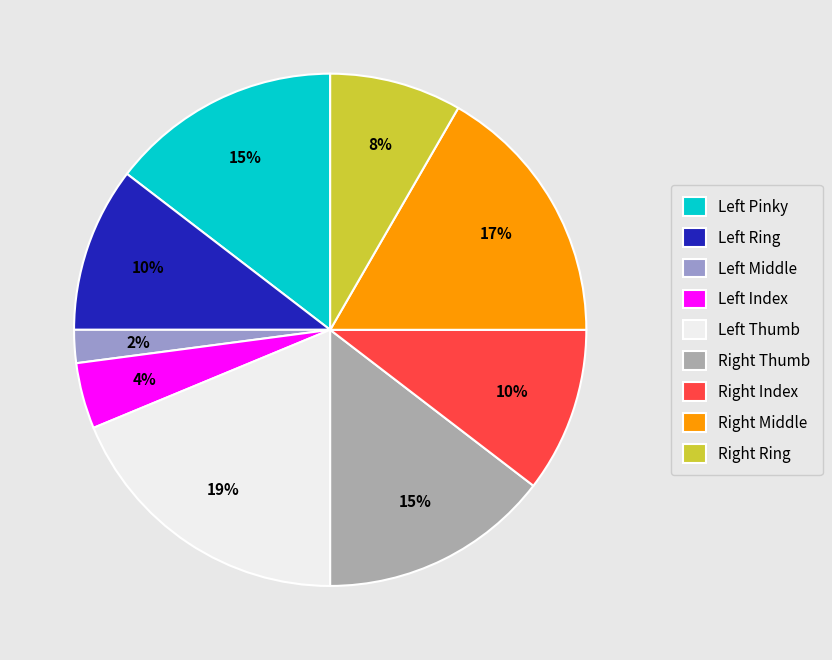

Which slice is the largest?

Left Thumb